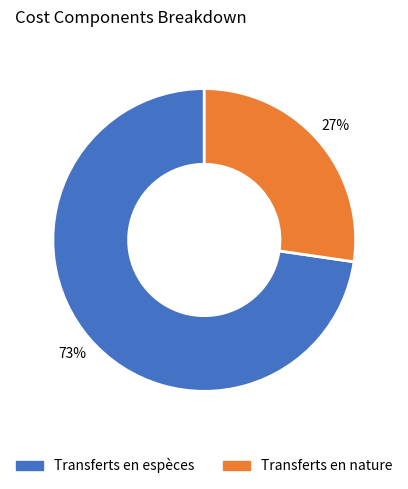

What is the smallest slice in the pie chart?

Transferts en nature